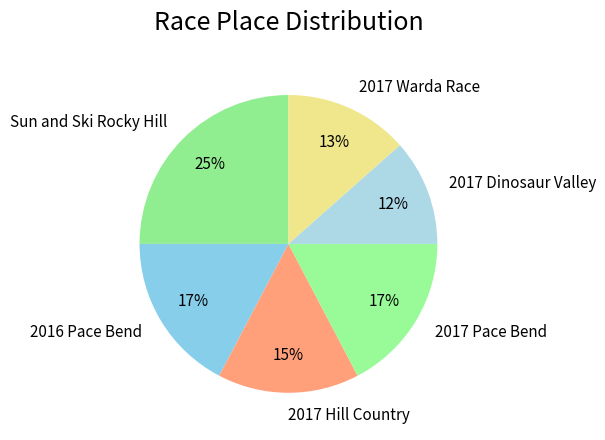

Which has a higher value, 2017 Warda Race or Sun and Ski Rocky Hill?

Sun and Ski Rocky Hill